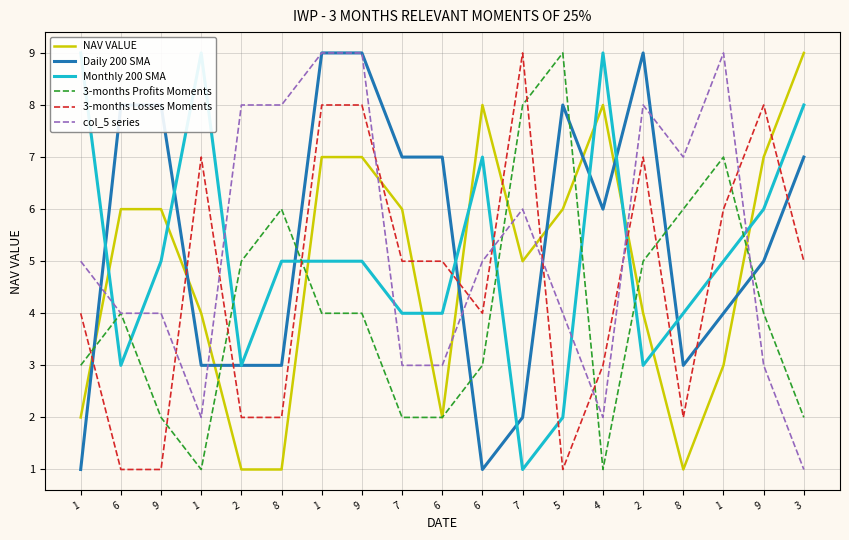

What is the value of the Daily 200 SMA point at the 19th from the left?

7